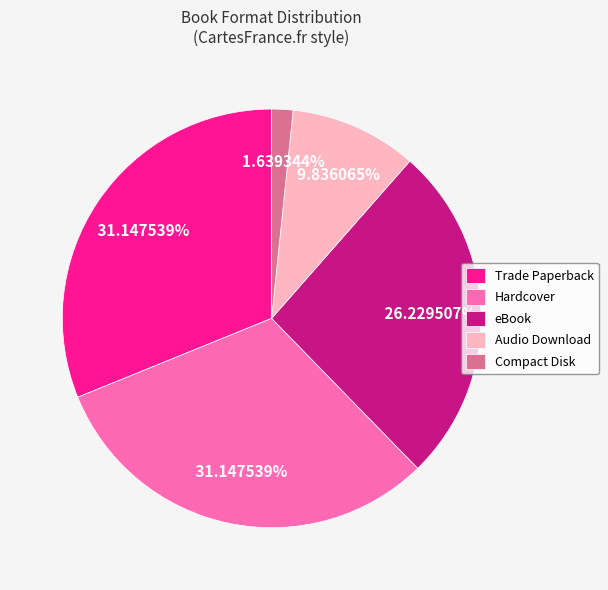

What percentage is the eBook slice, to the nearest percent?

26%